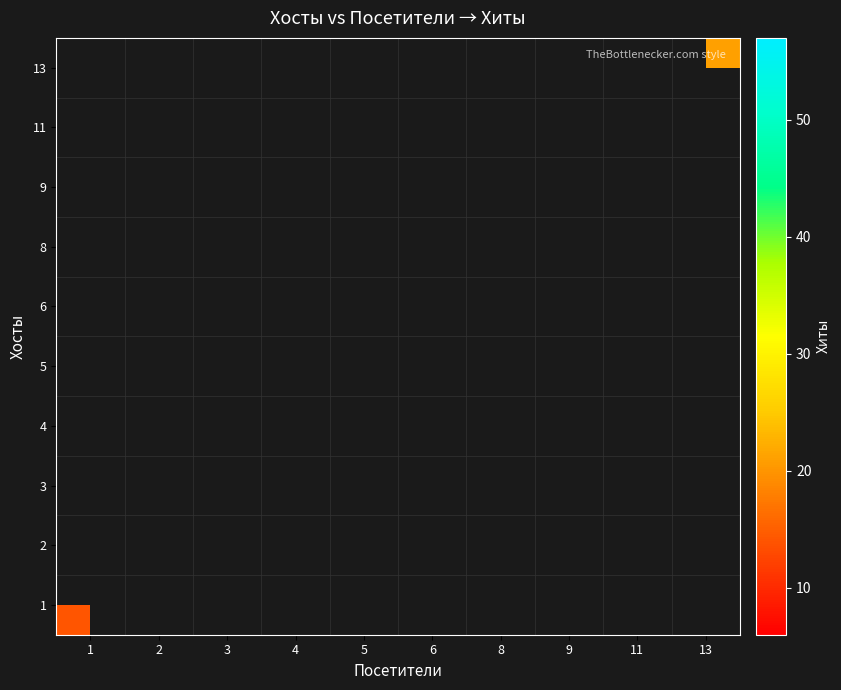

At how many categories does at least one series exceed 15?

8